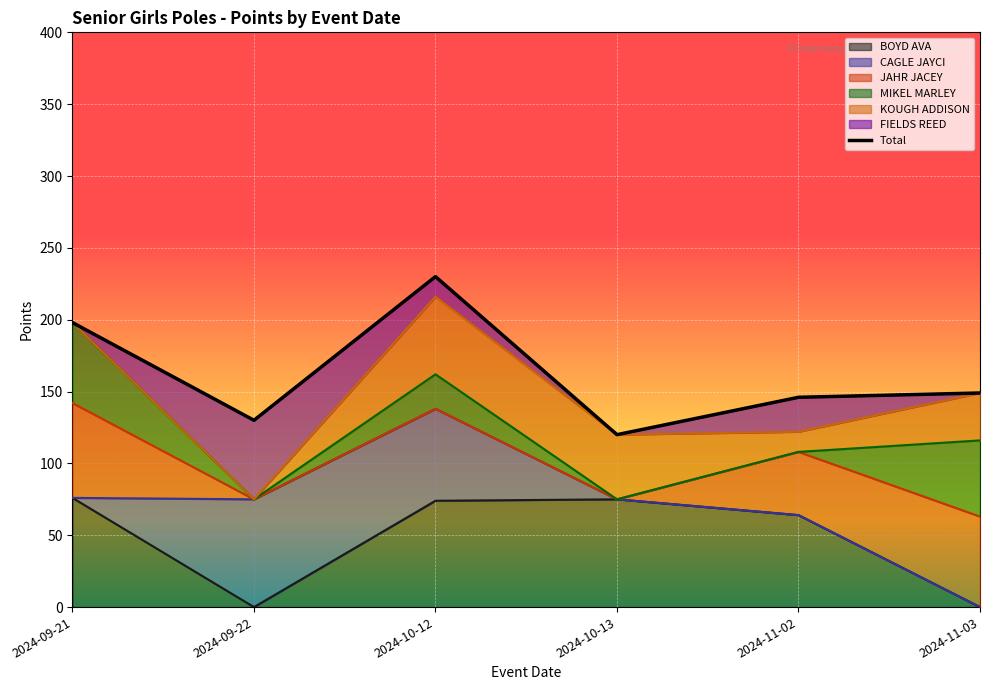

The value at 2024-11-03 is 98. True or false?

False